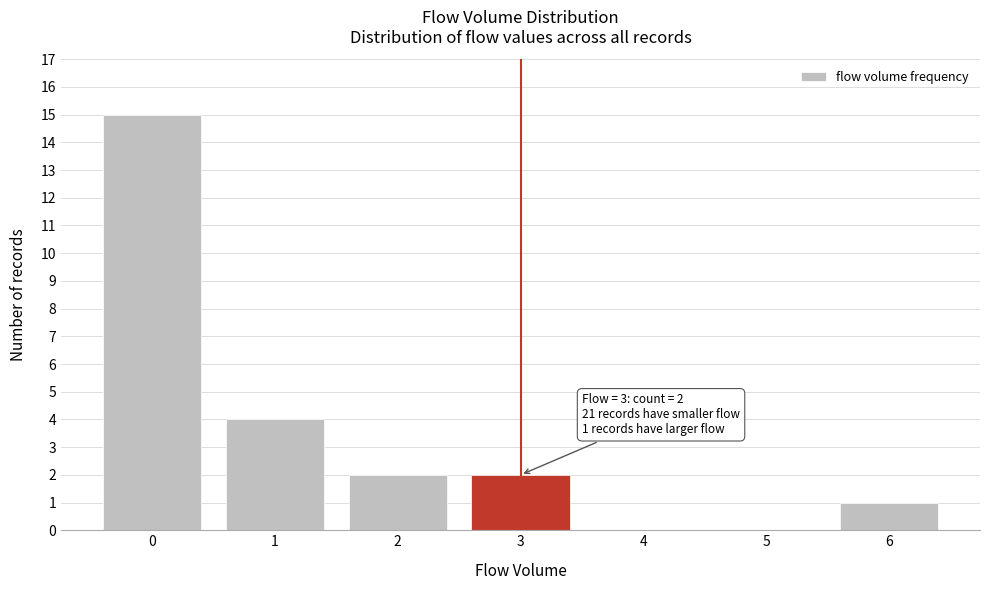

Reading left to right, what are all the values shown in this chart?

0=15	1=4	2=2	3=2	4=0	5=0	6=1